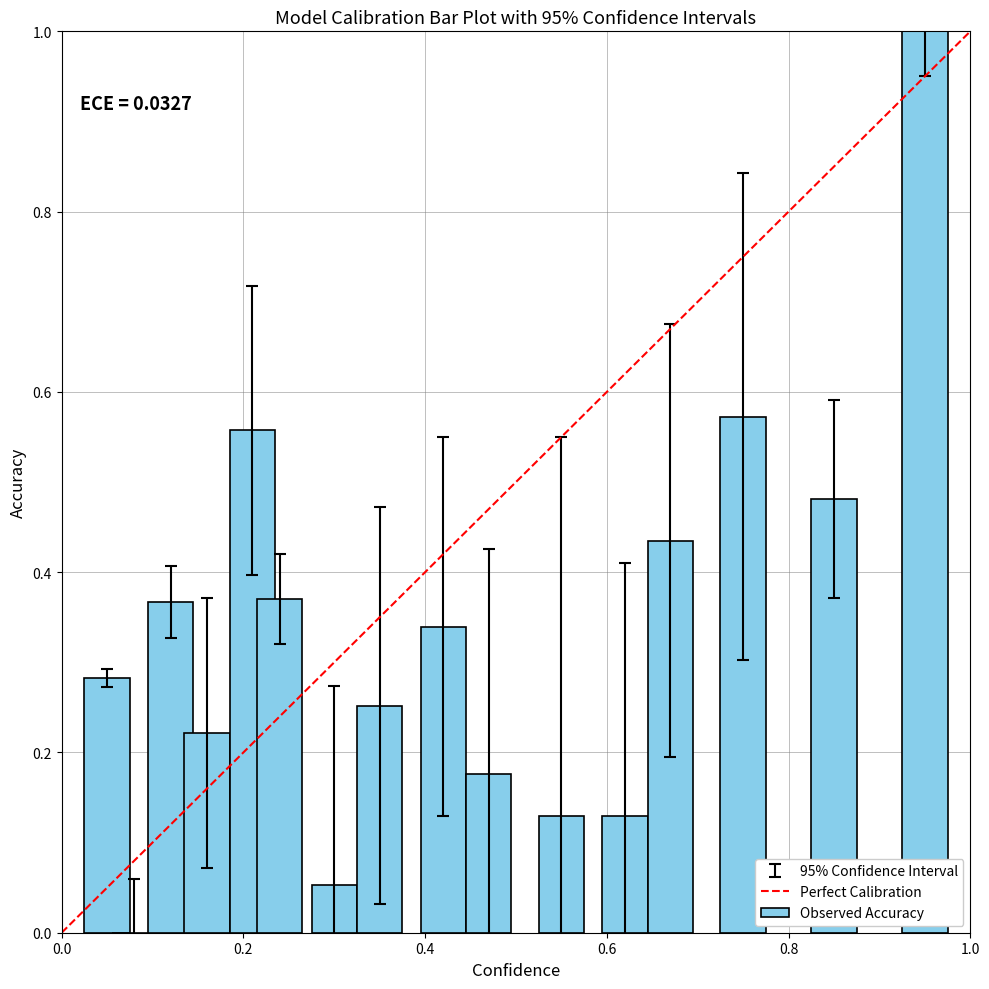

What is the greatest value displayed?

1.0